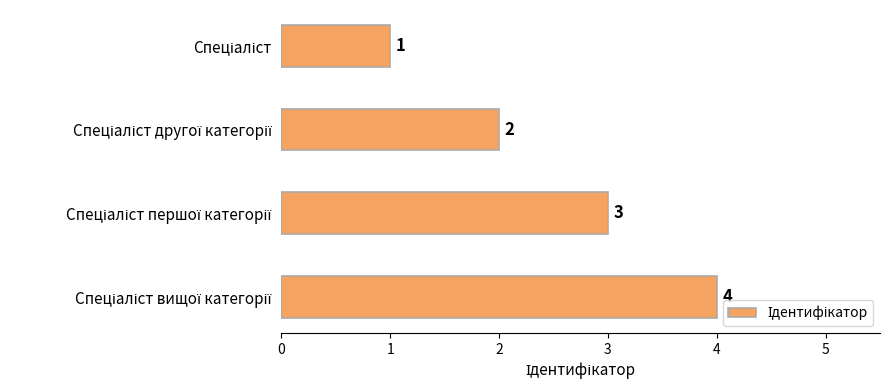

What is the difference between the maximum and minimum values?

3